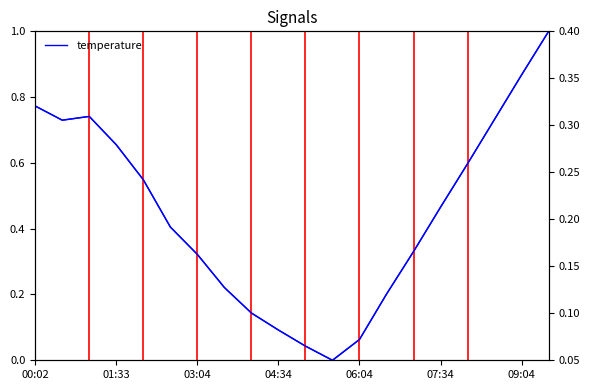

How many temperature (scaled) values are between 0 and 1?

20